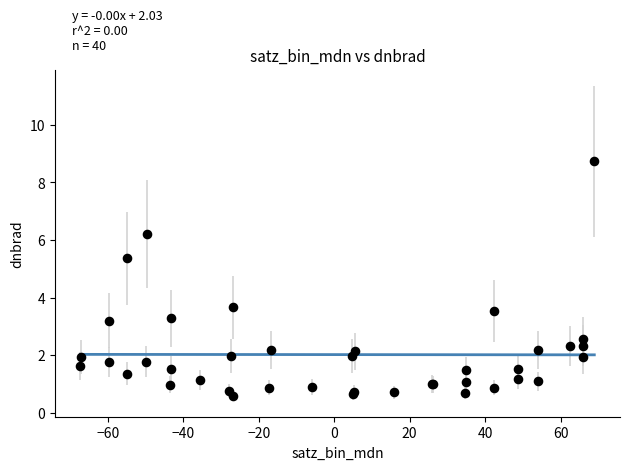

What Y value in the scatter plot is closest to 4?

3.7